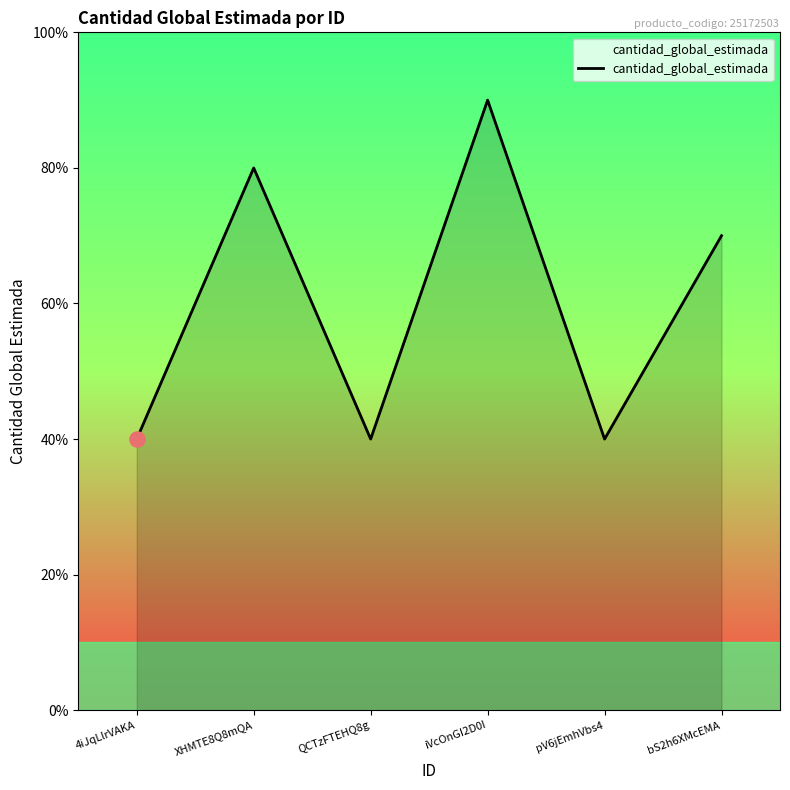

Approximately how many times larger is the value at iVcOnGI2D0I compared to 4iJqLlrVAKA?

2.2